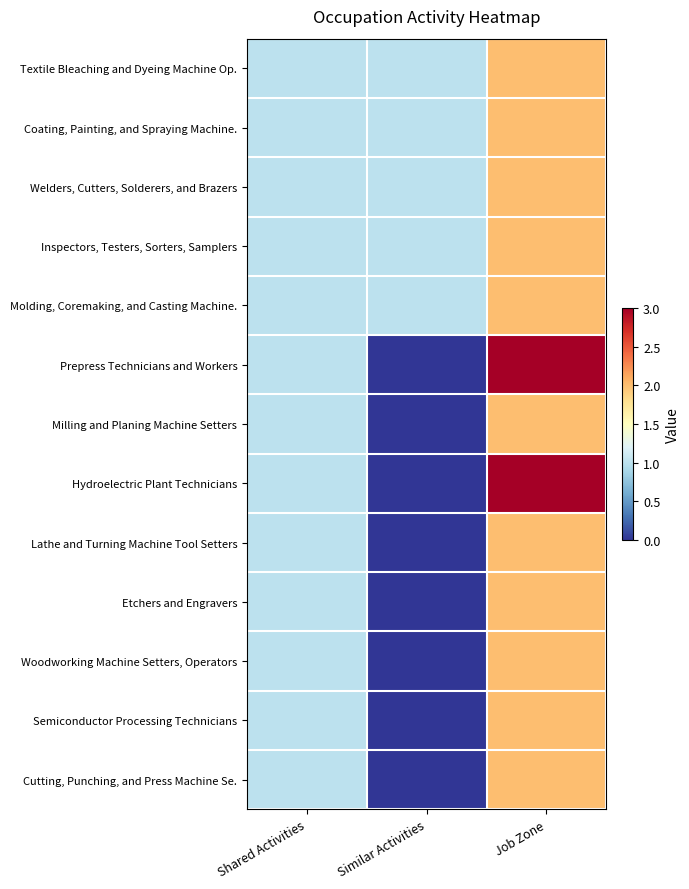

Which series has the largest range (max minus min)?

Prepress Technicians and Workers